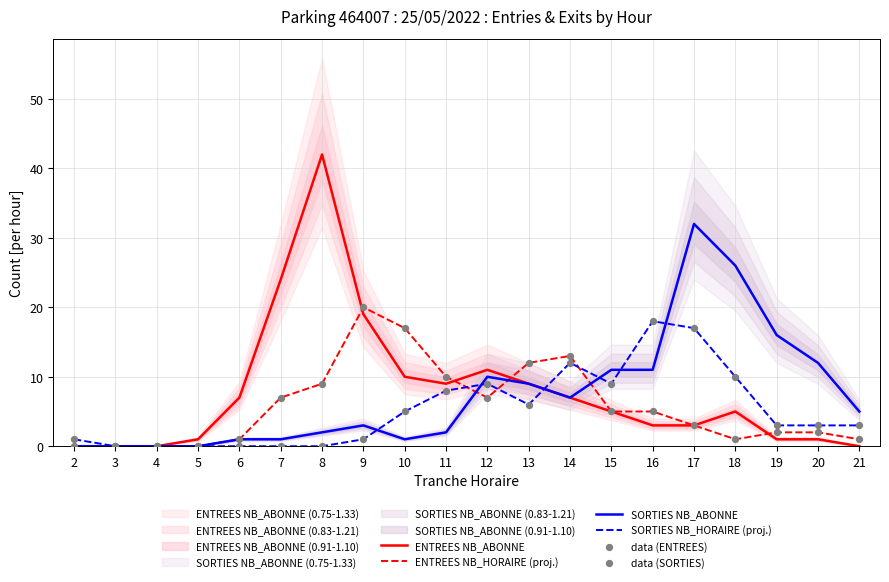

At which category is the sum across all series the highest?

17